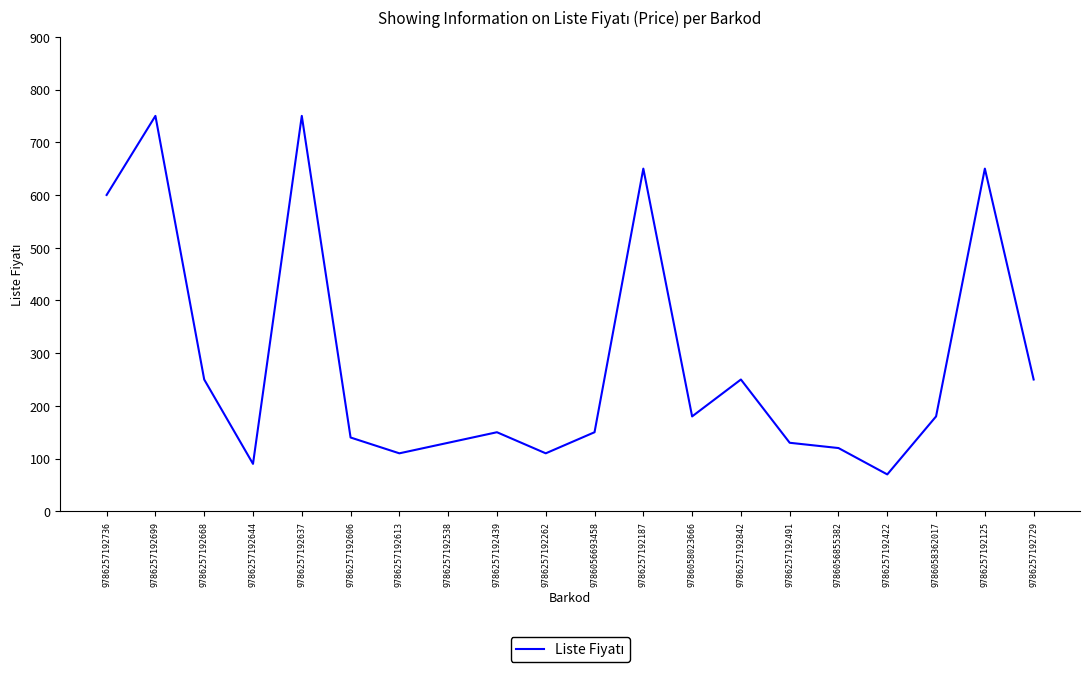

Between 9786056855382 and 9786257192125, which is larger?

9786257192125